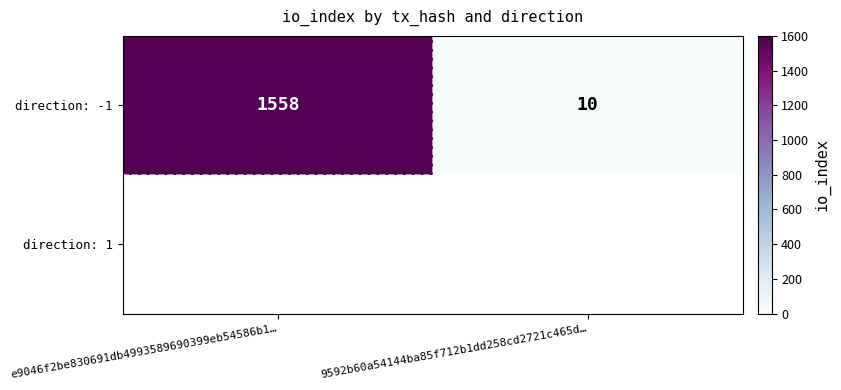

Is it true that the value at e9046f2be830691db4993589690399eb54586b1… is 1558?

True